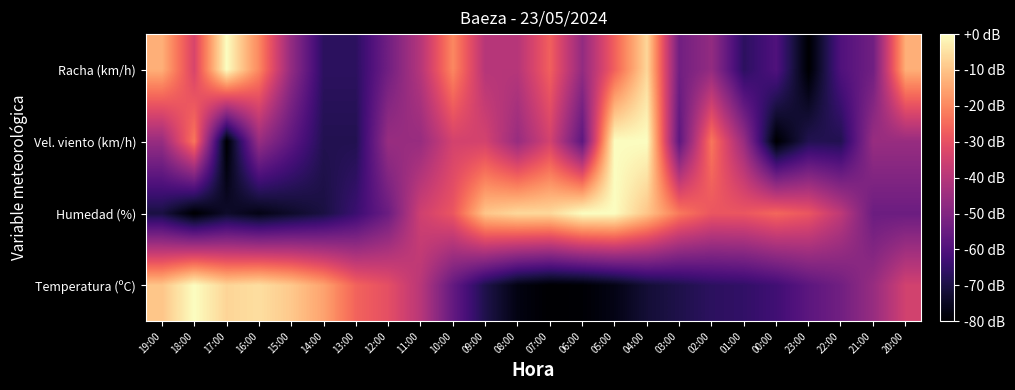

What is the total value across all series at 16:00?

-147.8